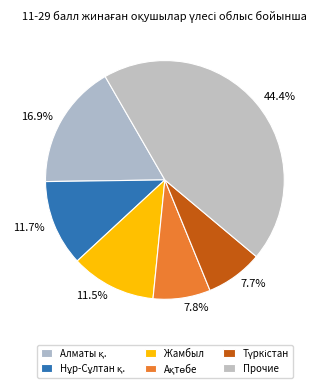

To the nearest percent, what is the difference between the largest and smallest slice percentages?

37%